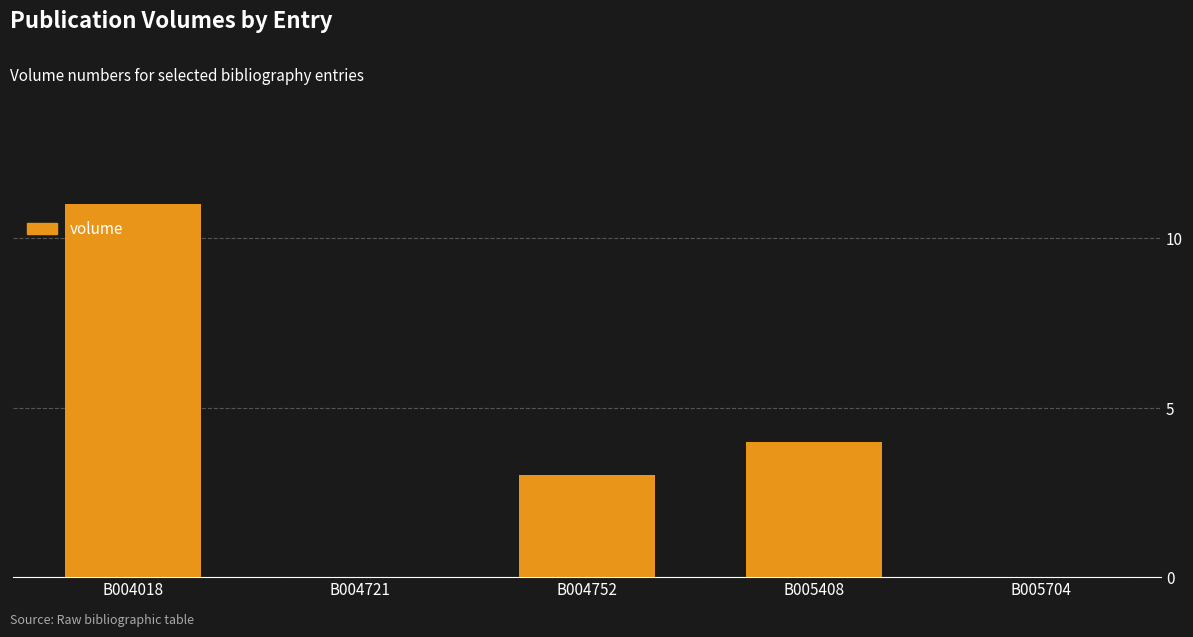

What is the sum of the values at B005704 and B004018?

11